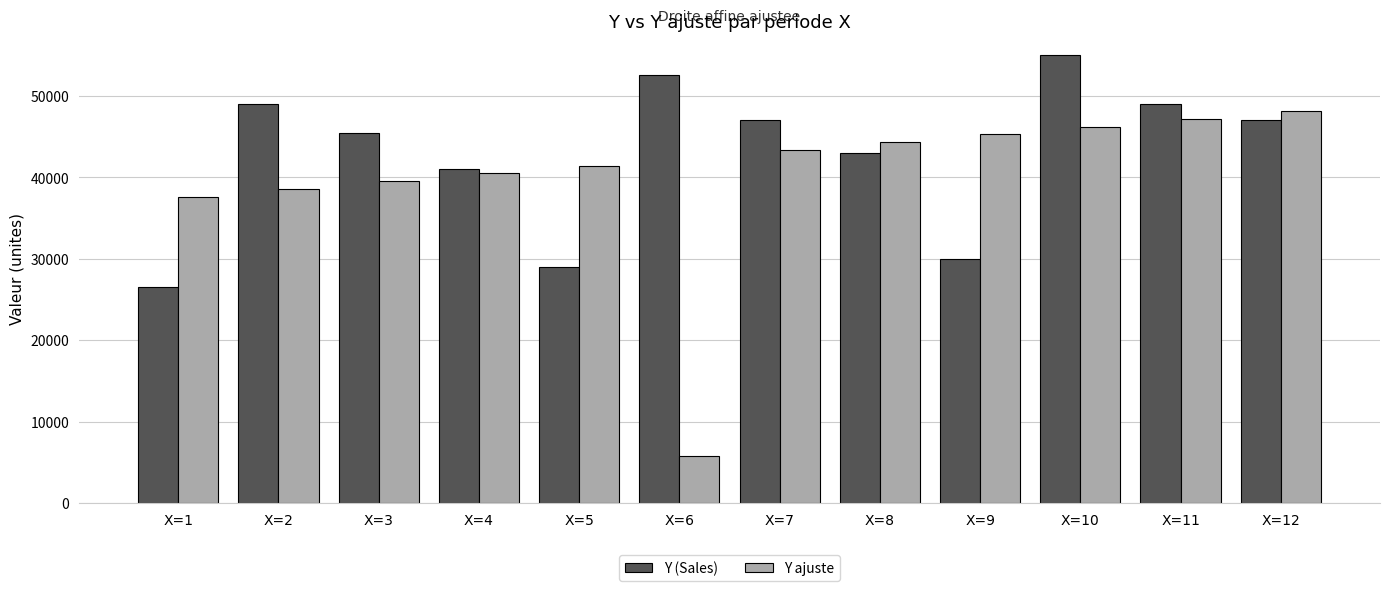

Rank the series at X=1 from lowest to highest value.

Y (Sales), Y ajuste